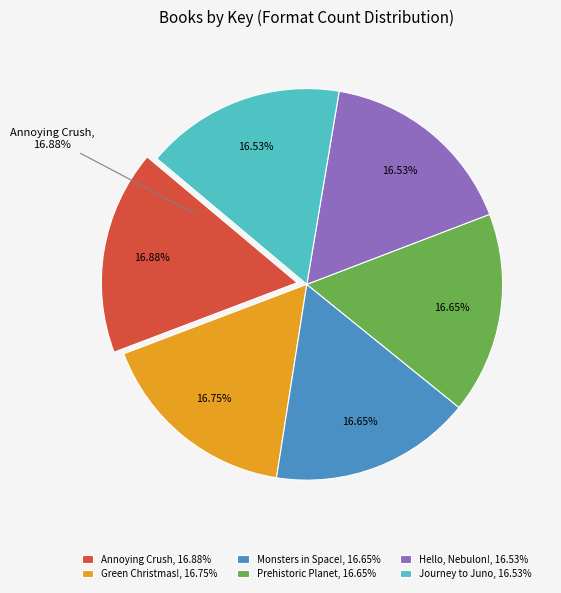

What portion of the pie excludes Journey to Juno?

83.5%